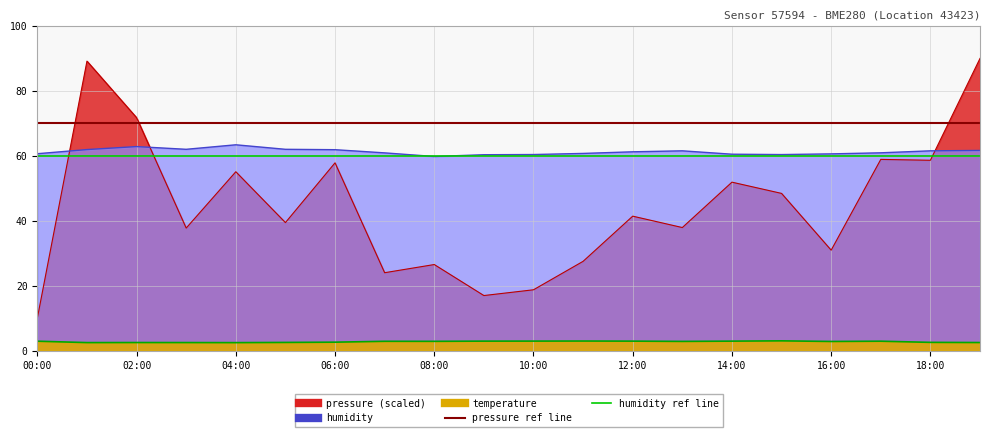

True or false: humidity and temperature intersect in this chart.

False